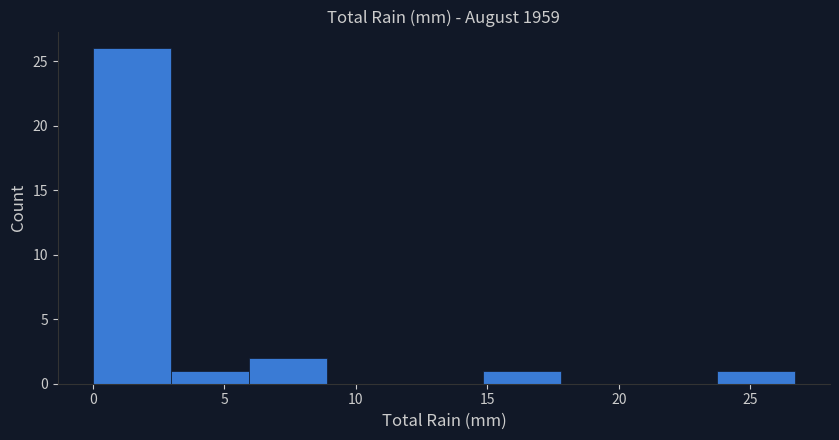

How tall is the bar that spans 3.0 to 6.0 on the x-axis? Neither the bar edges nor the heights are printed on the chart, so give them approximately, as read against the axes.

1